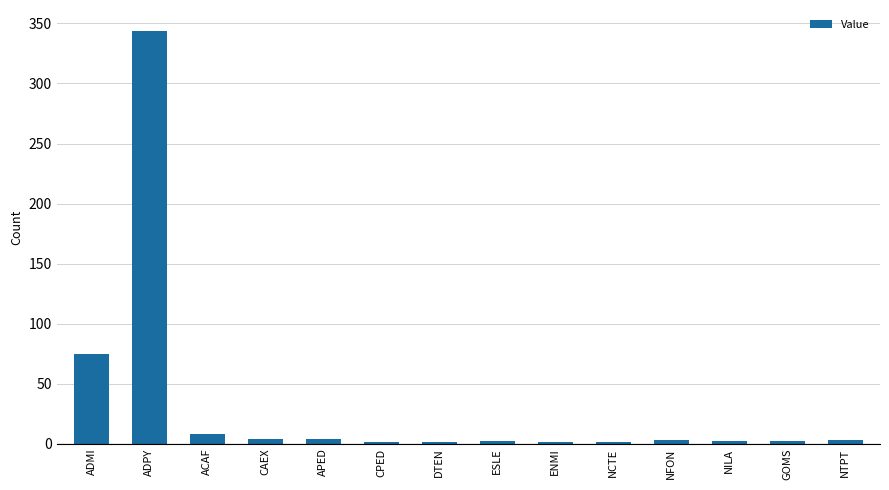

At which label is the value closest to 172?

ADMI